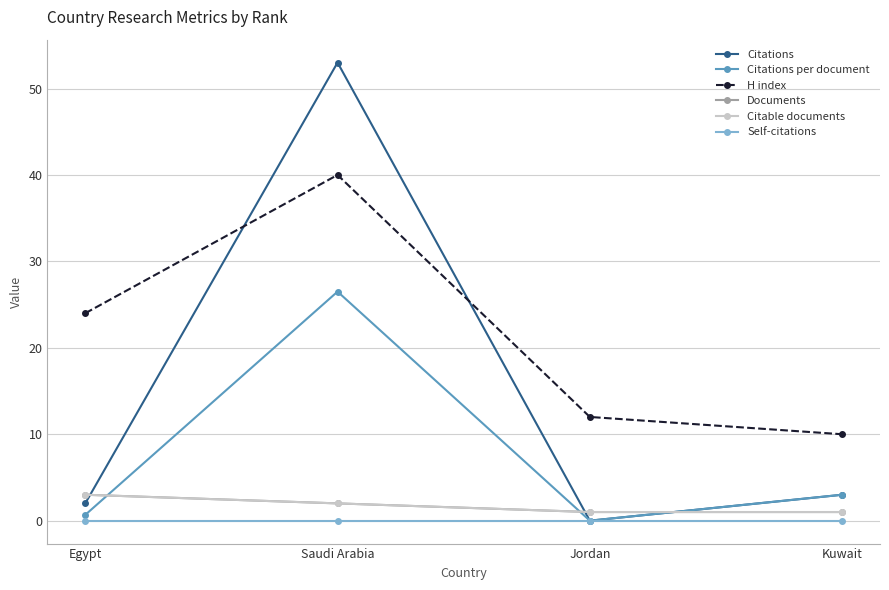

True or false: Documents has more than 0 interior local peaks.

False